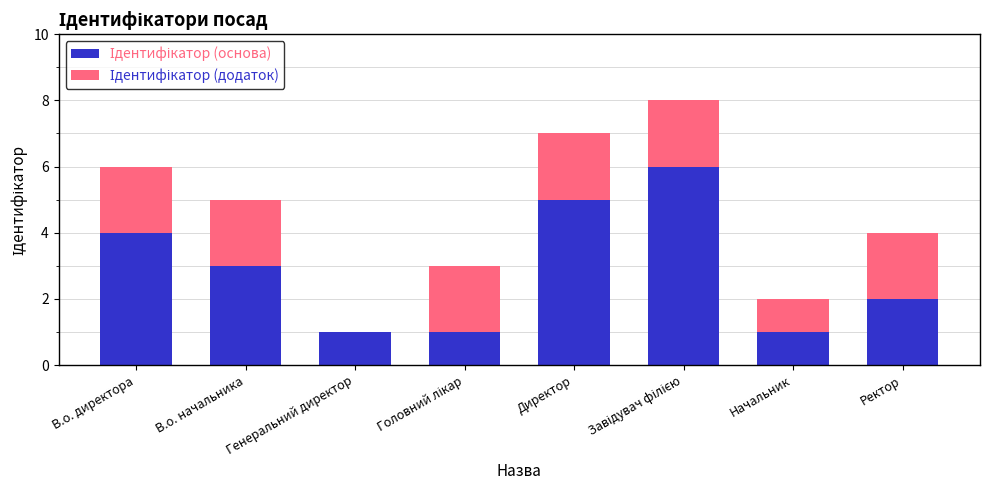

Count the number of categories in the chart.

8